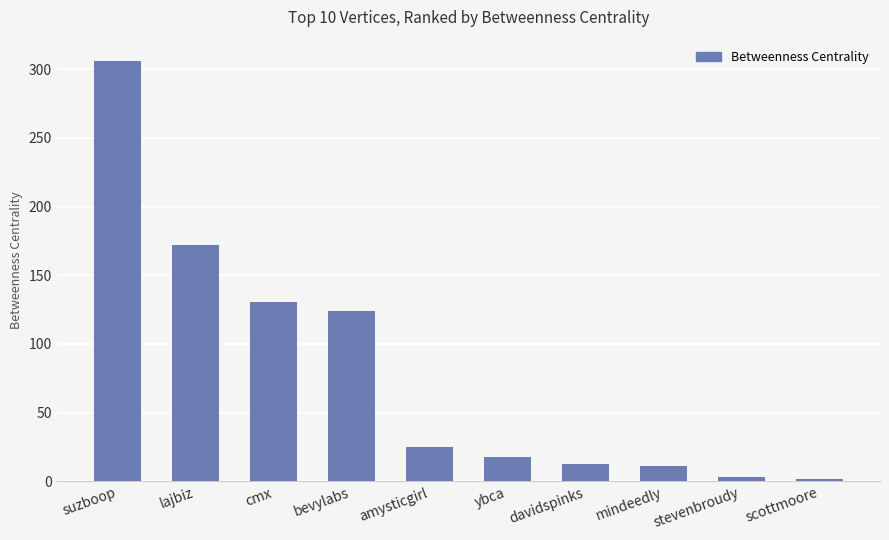

What is the greatest value displayed?

306.2